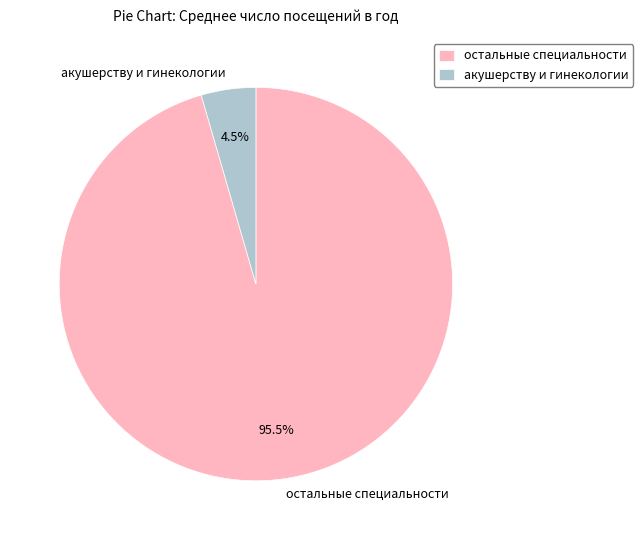

Which category has the biggest portion of the pie?

остальные специальности